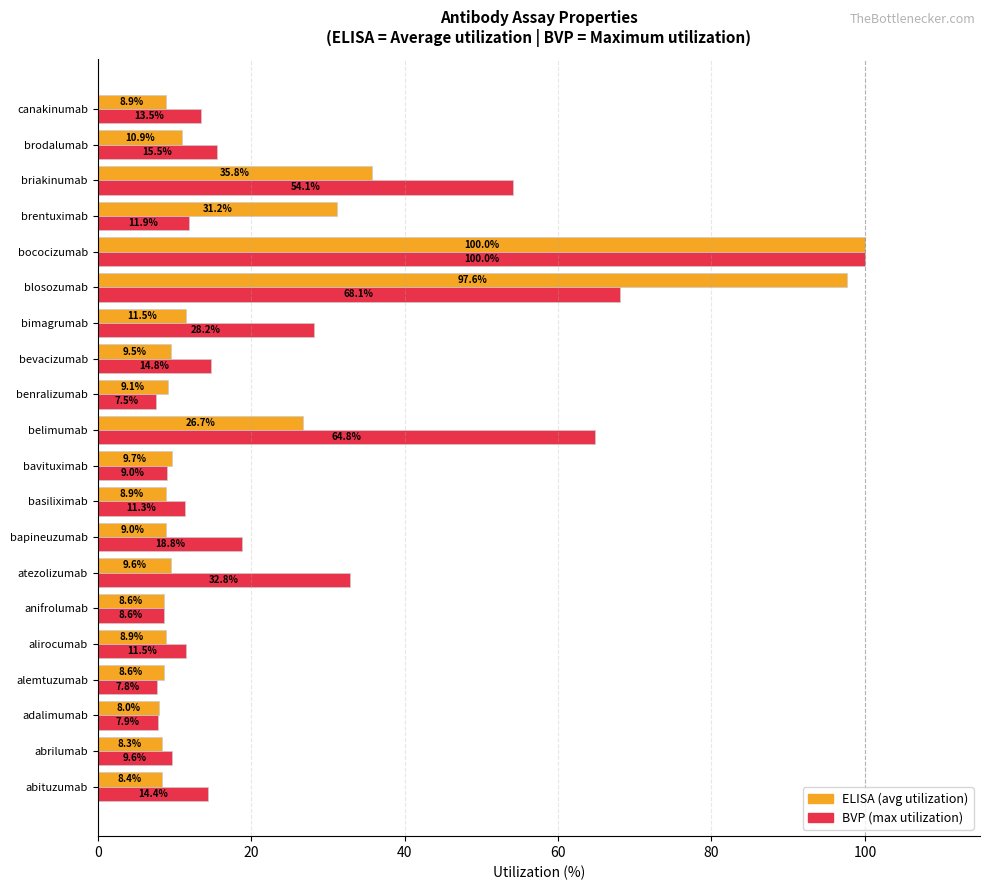

What is the spread (max minus min) of values at briakinumab?

18.3